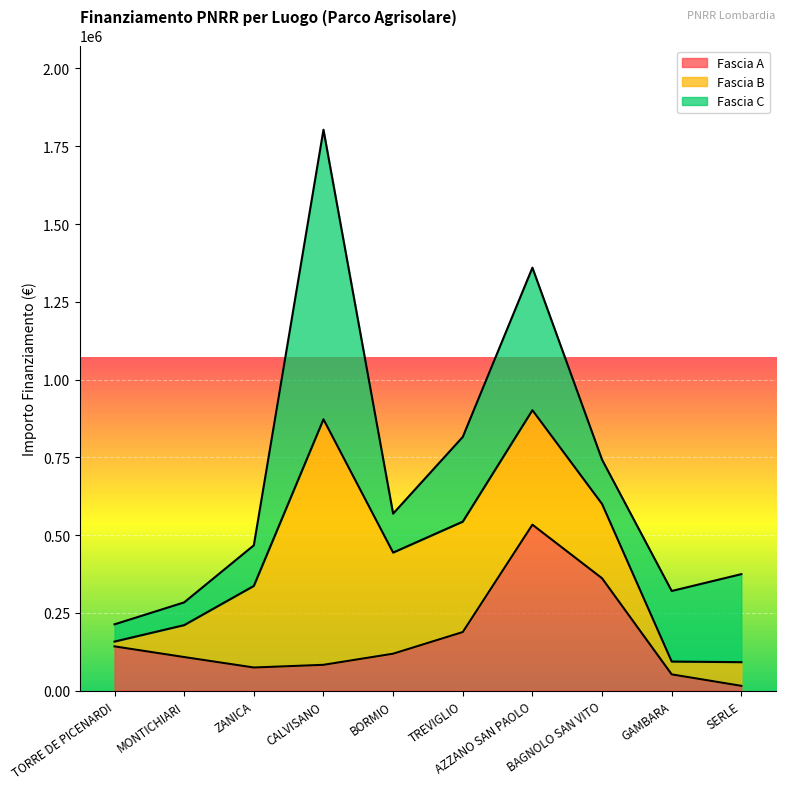

What is the sum of all Fascia C values?

2697854.5